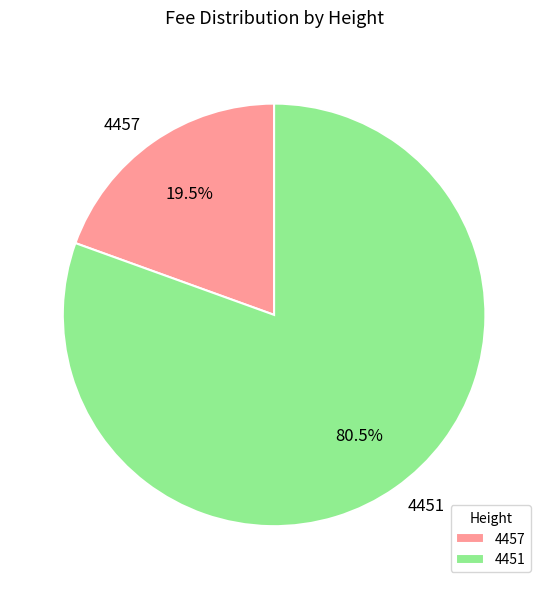

What percentage do 4457 and 4451 together represent?

100.0%